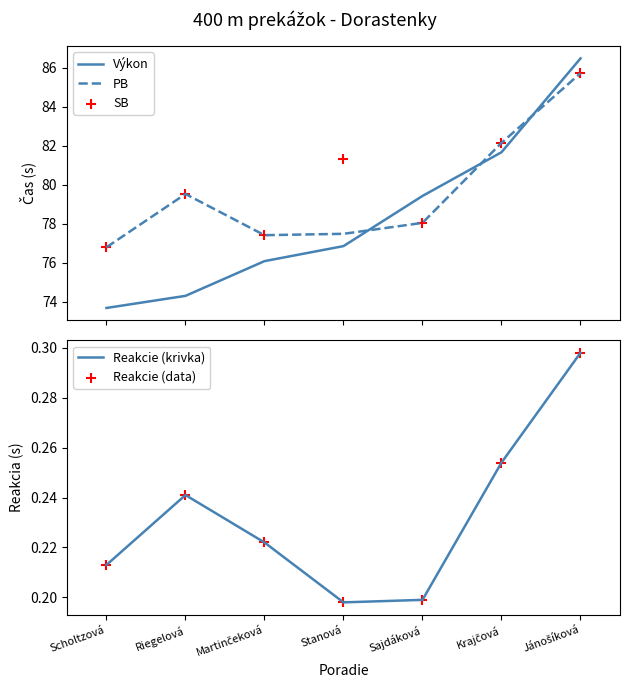

At how many categories does at least one series exceed 58?

7